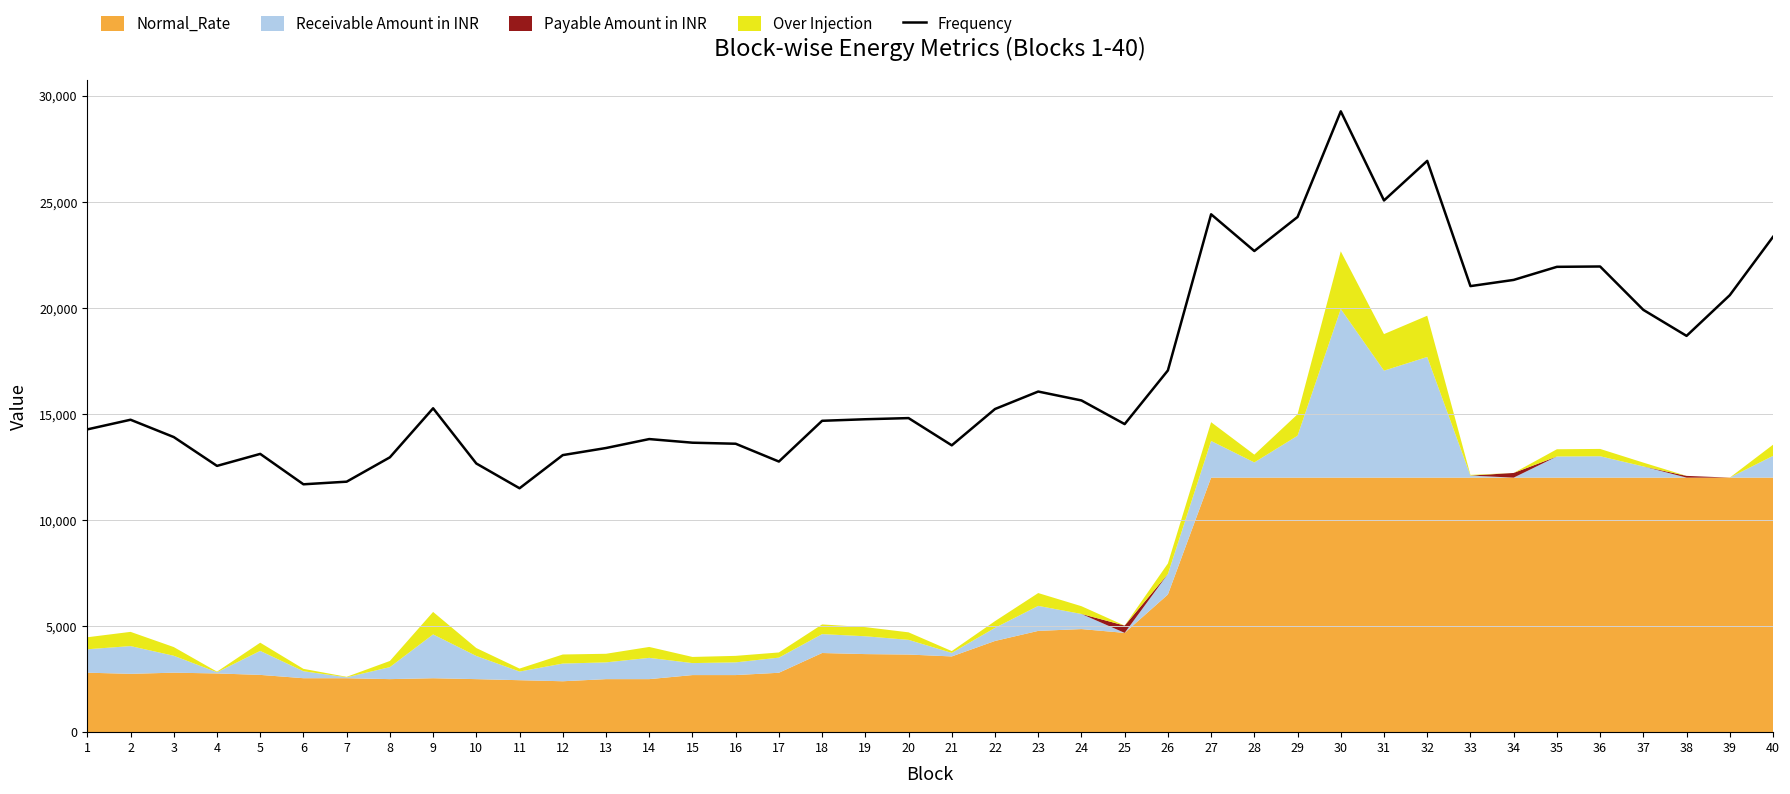

What is the change in value from 7 to 8?

+1148.1